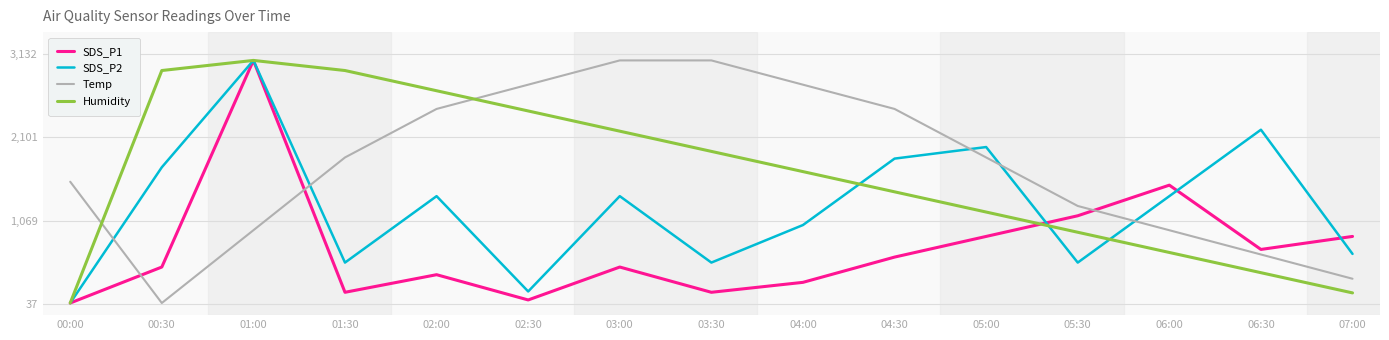

Reading left to right, what are all the values shown in this chart?

SDS_P1: 00:00=50.0	00:30=494.8	01:00=3050.0	01:30=182.5	02:00=400.2	02:30=87.9	03:00=494.8	03:30=182.5	04:00=305.5	04:30=617.8	05:00=873.3	05:30=1128.9	06:00=1507.4	06:30=712.5	07:00=873.3
SDS_P2: 00:00=50.0	00:30=1728.6	01:00=3050.0	01:30=550.0	02:00=1371.4	02:30=192.9	03:00=1371.4	03:30=550.0	04:00=1014.3	04:30=1835.7	05:00=1978.6	05:30=550.0	06:00=1371.4	06:30=2192.9	07:00=657.1
Temp: 00:00=1550.0	00:30=50.0	01:00=950.0	01:30=1850.0	02:00=2450.0	02:30=2750.0	03:00=3050.0	03:30=3050.0	04:00=2750.0	04:30=2450.0	05:00=1850.0	05:30=1250.0	06:00=950.0	06:30=650.0	07:00=350.0
Humidity: 00:00=50.0	00:30=2925.0	01:00=3050.0	01:30=2925.0	02:00=2675.0	02:30=2425.0	03:00=2175.0	03:30=1925.0	04:00=1675.0	04:30=1425.0	05:00=1175.0	05:30=925.0	06:00=675.0	06:30=425.0	07:00=175.0